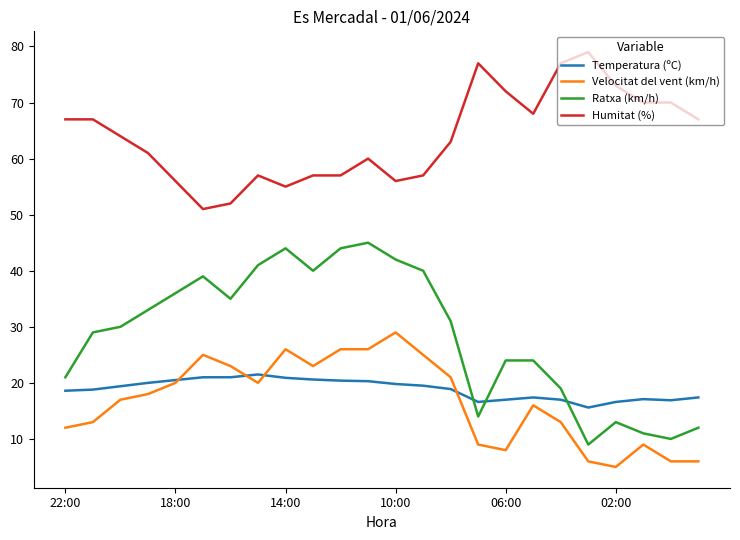

What is the difference between the second highest and second lowest values in the Ratxa (km/h) series?

34.0